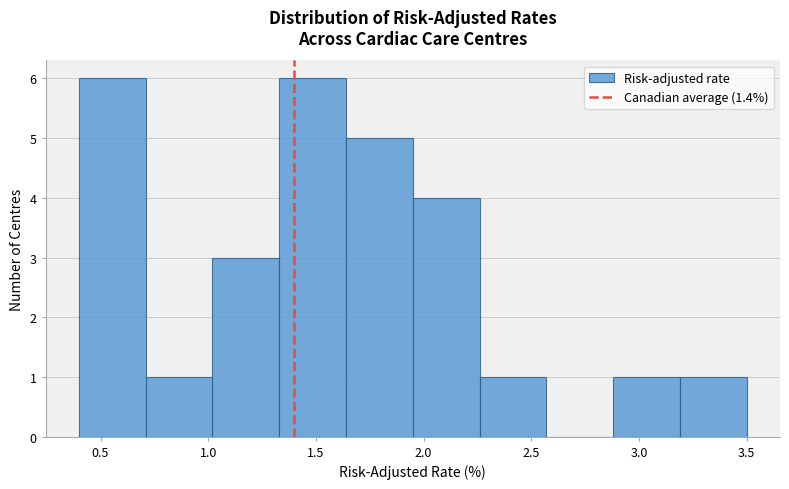

Reading left to right, transcribe this chart: for each bar, give the range it covers on the x-axis and its height. Neither the bar edges nor the heights are printed on the chart, so give them approximately, as read against the axes.

0.40 to 0.71: 6
0.71 to 1.02: 1
1.02 to 1.33: 3
1.33 to 1.64: 6
1.64 to 1.95: 5
1.95 to 2.26: 4
2.26 to 2.57: 1
2.57 to 2.88: 0
2.88 to 3.19: 1
3.19 to 3.50: 1